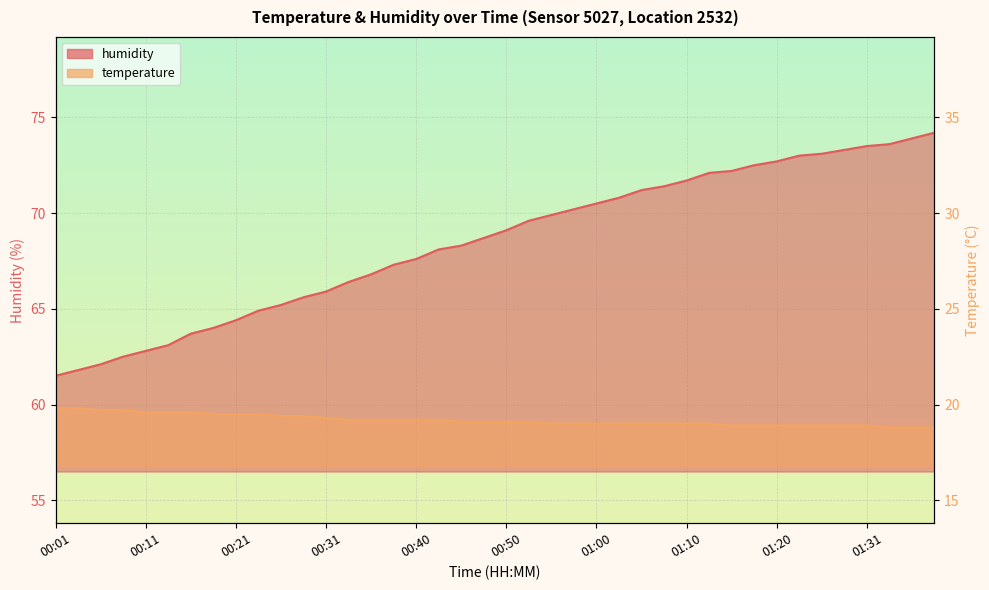

The humidity series shows 38.0 at 00:33. True or false?

False